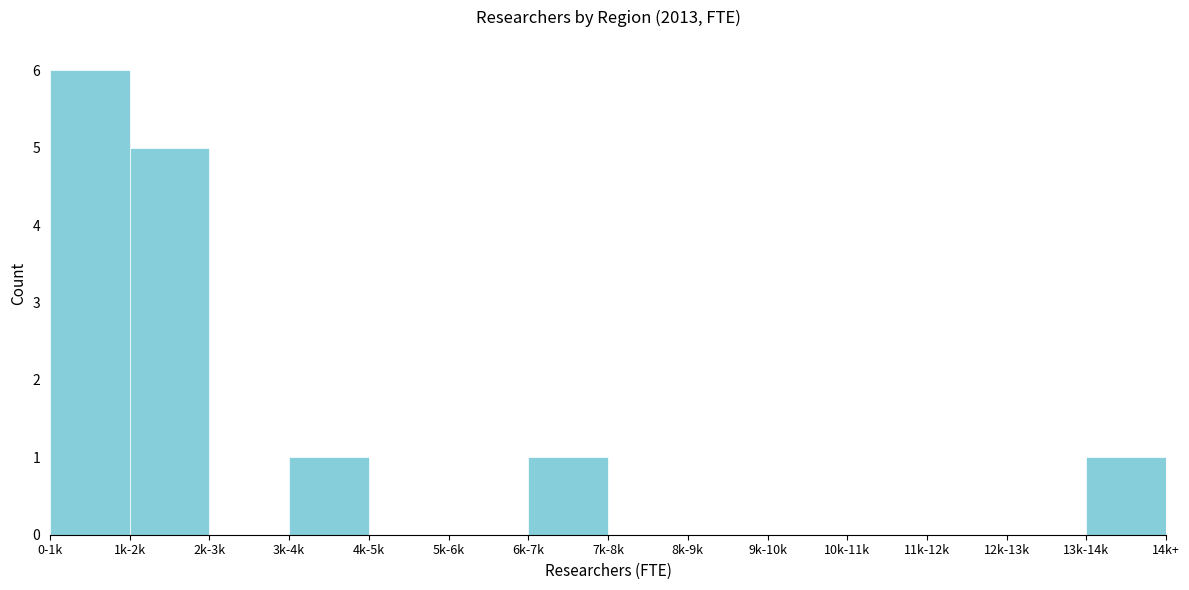

Reading left to right, list all the values displayed in this chart.

0-1k=6	1k-2k=5	2k-3k=0	3k-4k=1	4k-5k=0	5k-6k=0	6k-7k=1	7k-8k=0	8k-9k=0	9k-10k=0	10k-11k=0	11k-12k=0	12k-13k=0	13k-14k=1